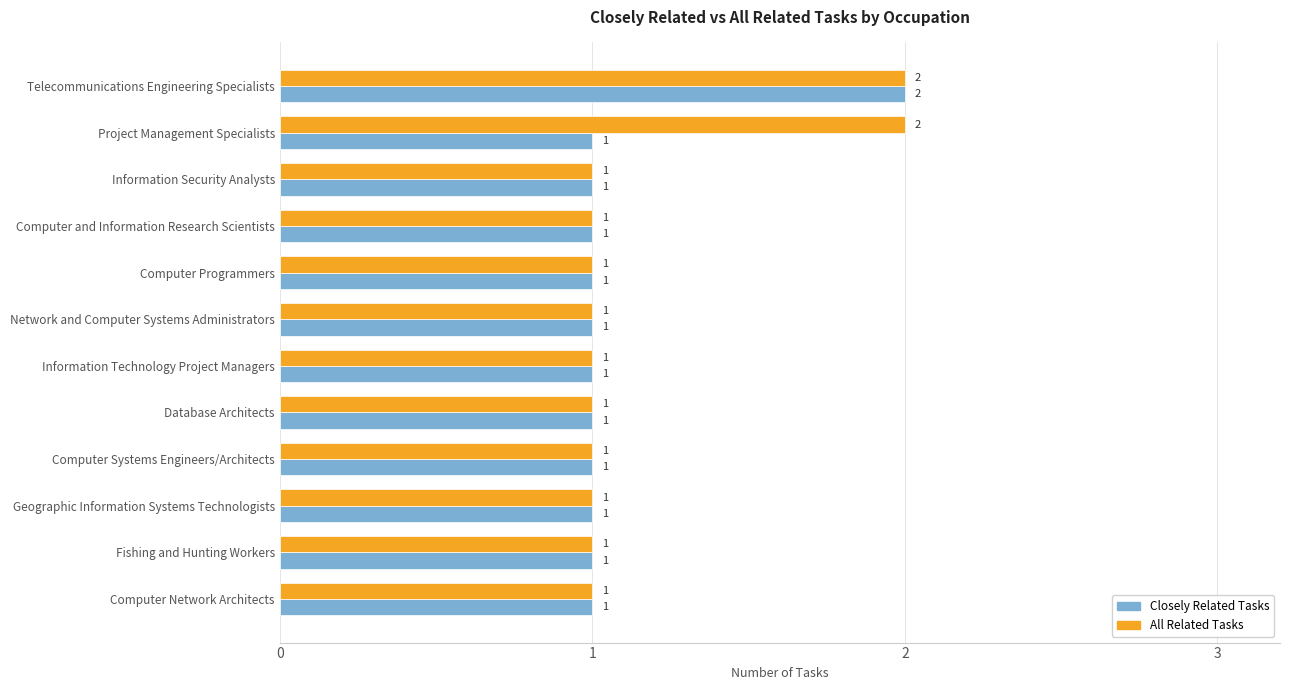

What are all the series names shown in the legend?

Closely Related Tasks, All Related Tasks